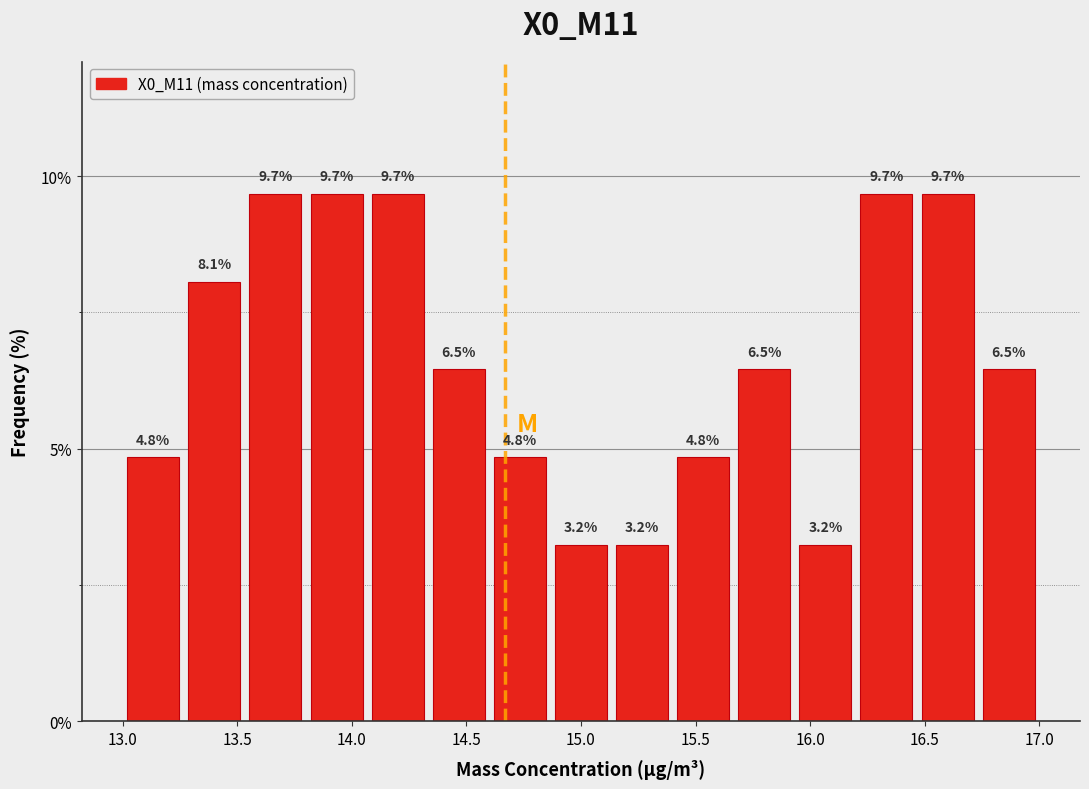

Reading left to right, transcribe this chart: for each bar, give the range it covers on the x-axis and its height. The bar edges are not printed on the chart, so give them approximately, as read against the axis.

13.00 to 13.25: 4.8
13.25 to 13.55: 8.1
13.55 to 13.80: 9.7
13.80 to 14.05: 9.7
14.05 to 14.35: 9.7
14.35 to 14.60: 6.5
14.60 to 14.85: 4.8
14.85 to 15.15: 3.2
15.15 to 15.40: 3.2
15.40 to 15.65: 4.8
15.65 to 15.95: 6.5
15.95 to 16.20: 3.2
16.20 to 16.45: 9.7
16.45 to 16.75: 9.7
16.75 to 17.00: 6.5